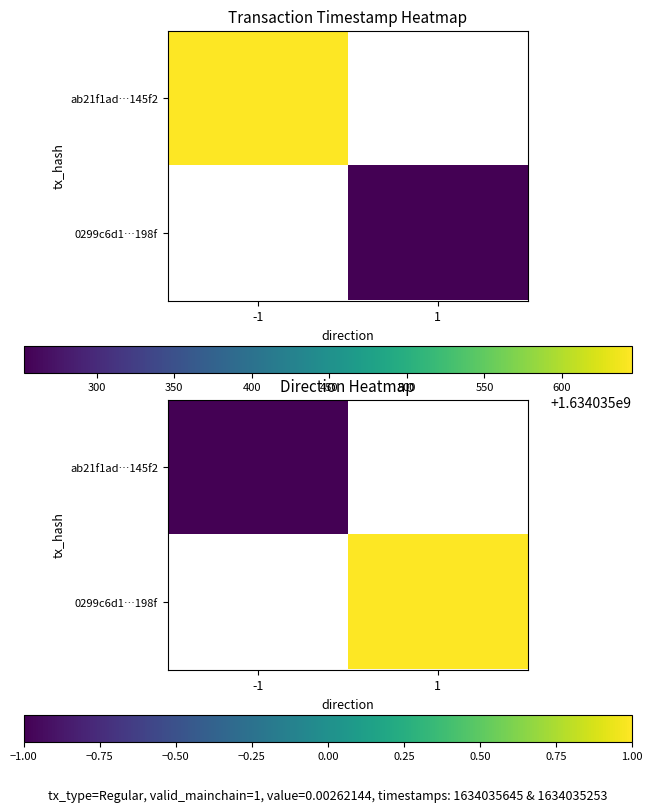

True or false: 0299c6d1…198f has a value of 1.0 at 1.

True